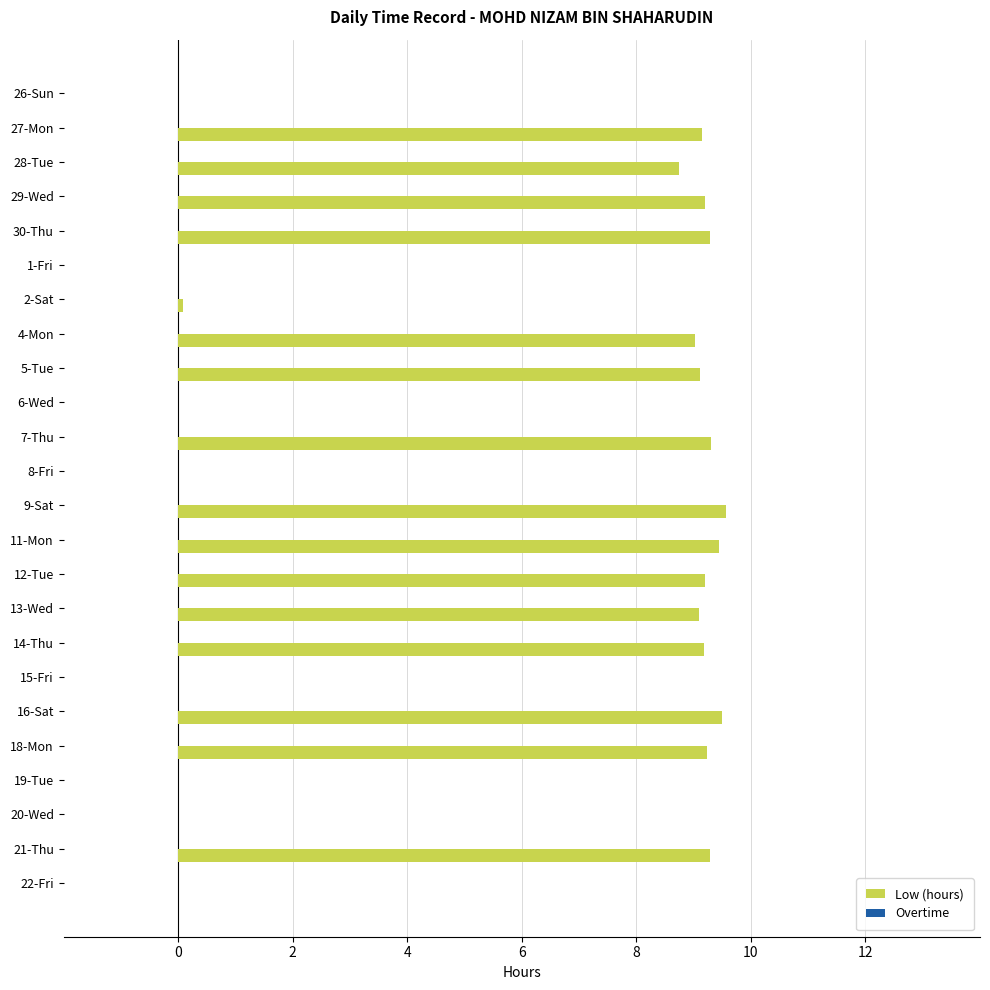

The value at 11-Mon is 14.8. True or false?

False